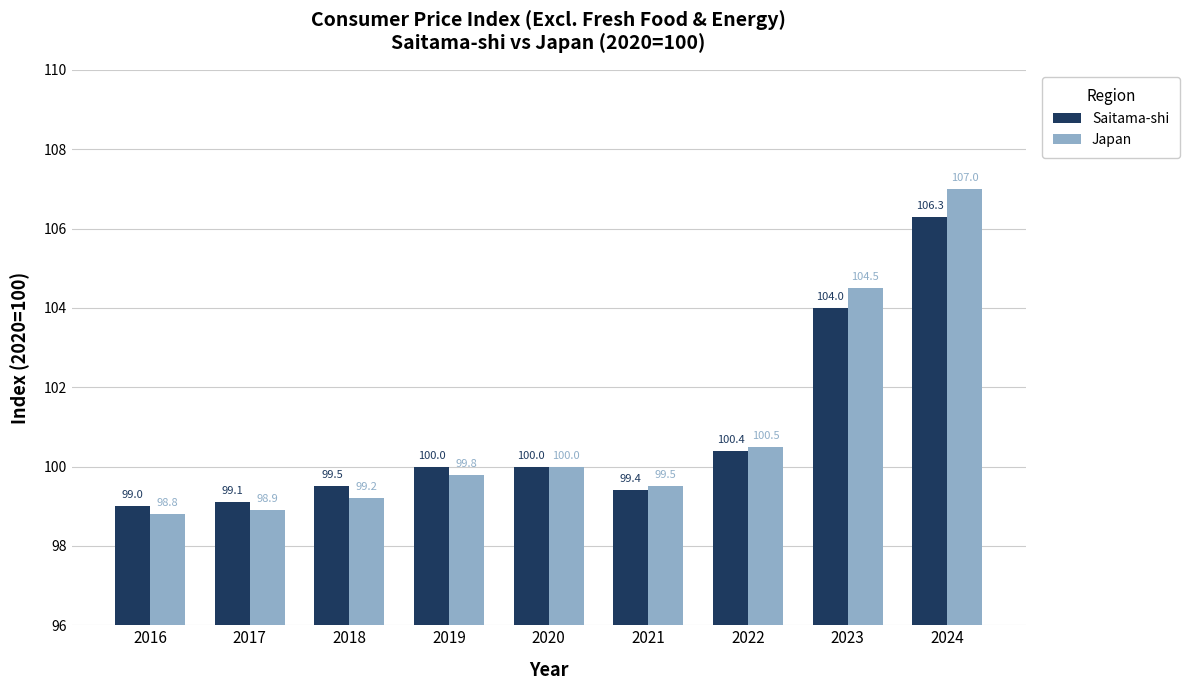

Reading left to right, what are all the values shown in this chart?

Saitama-shi: 99.0	99.1	99.5	100.0	100.0	99.4	100.4	104.0	106.3
Japan: 98.8	98.9	99.2	99.8	100.0	99.5	100.5	104.5	107.0